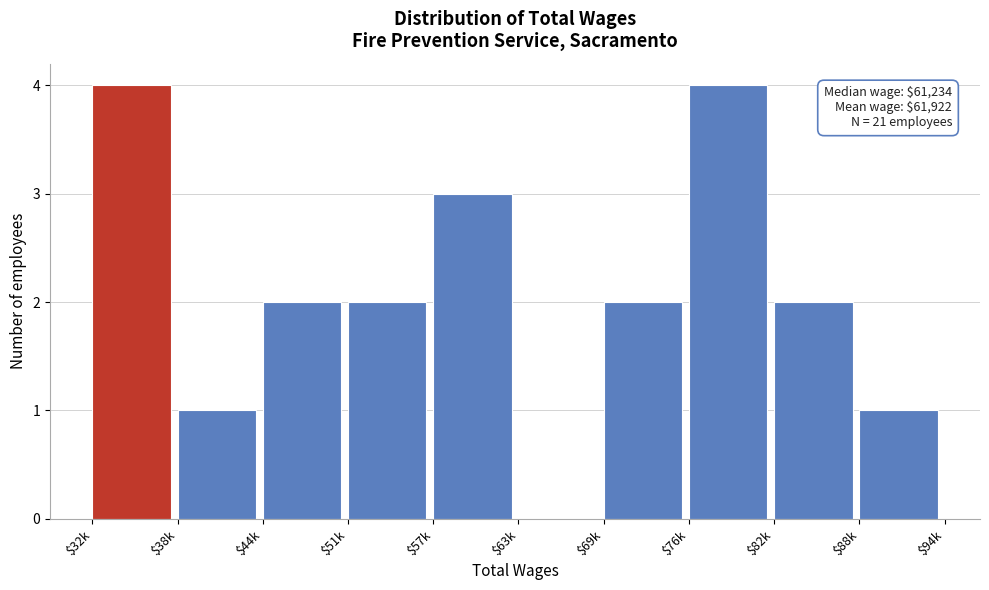

Is it true that the value at $32k is 2?

False